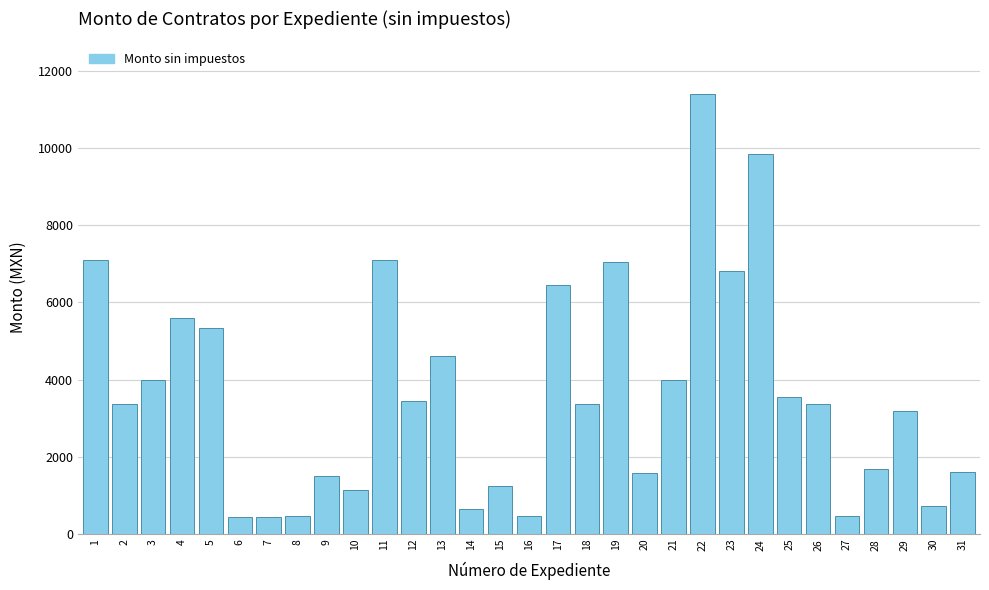

How many series are shown in this chart?

1